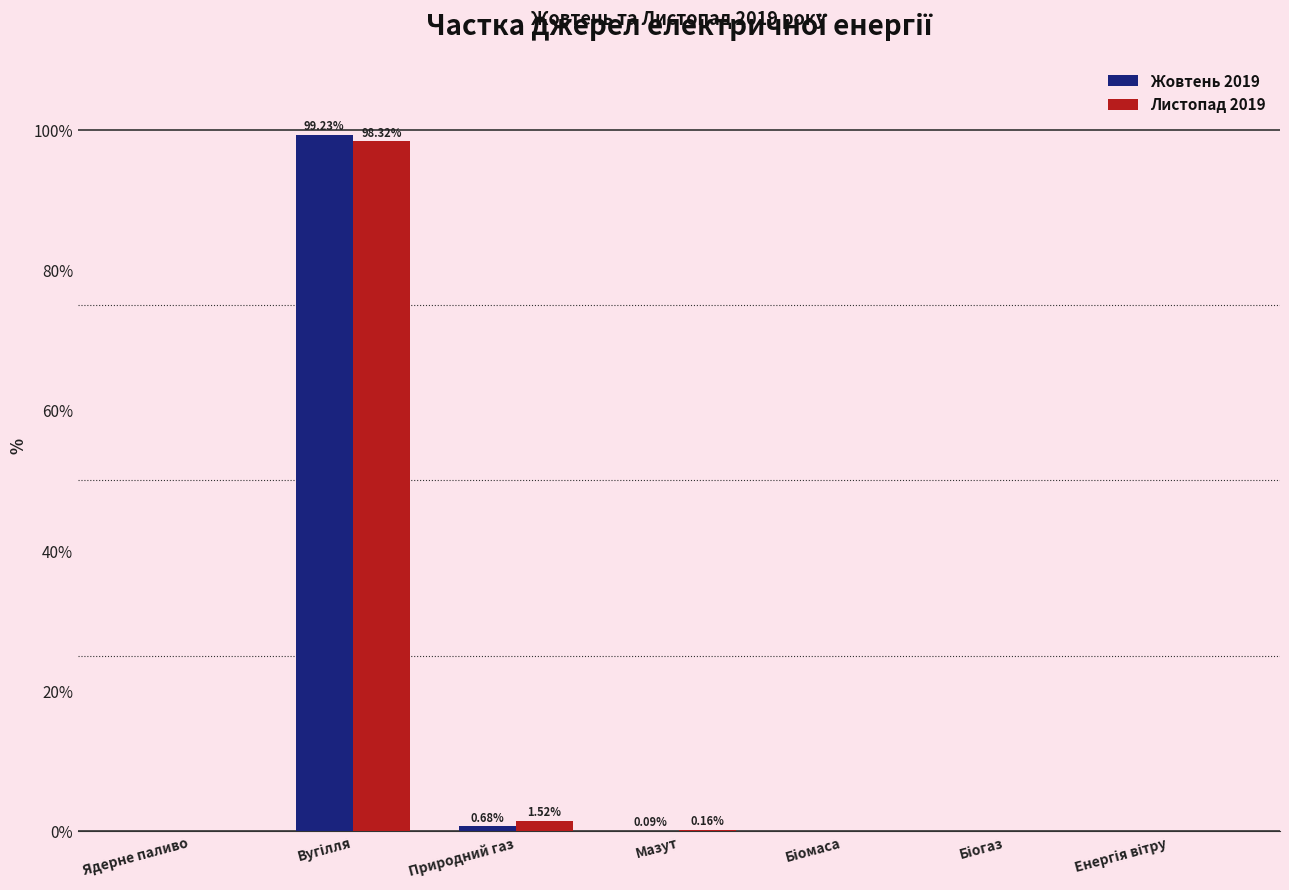

What is the sum of all Листопад 2019 values?

100.0